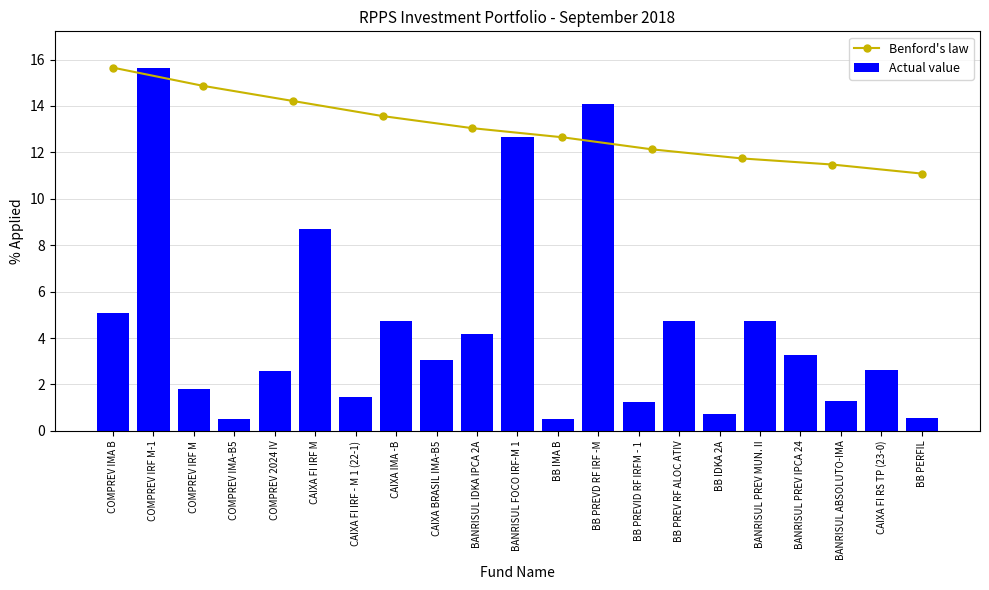

How many data points are less than 3?

10